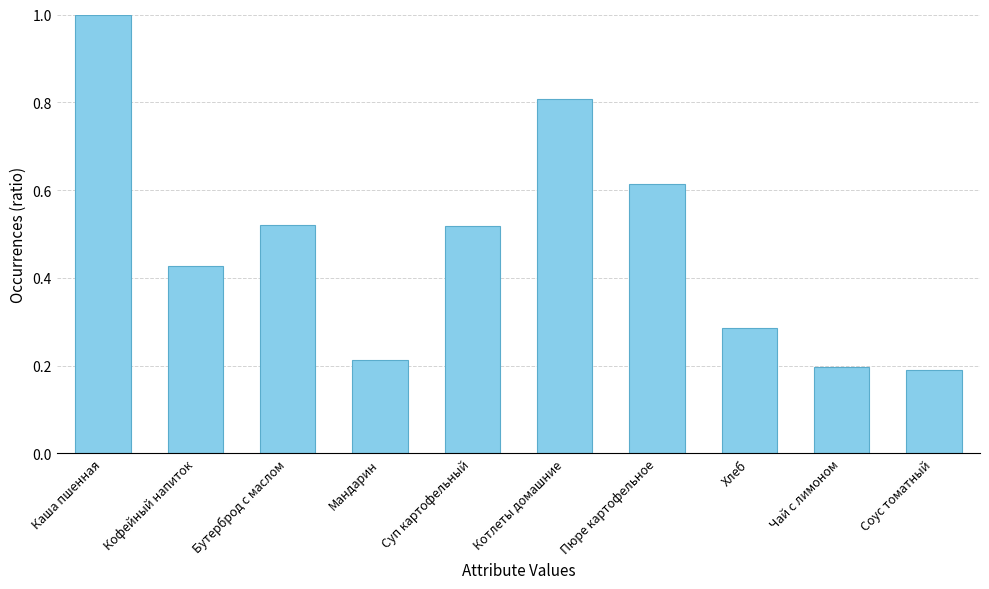

What is the difference between the maximum and minimum values?

0.8